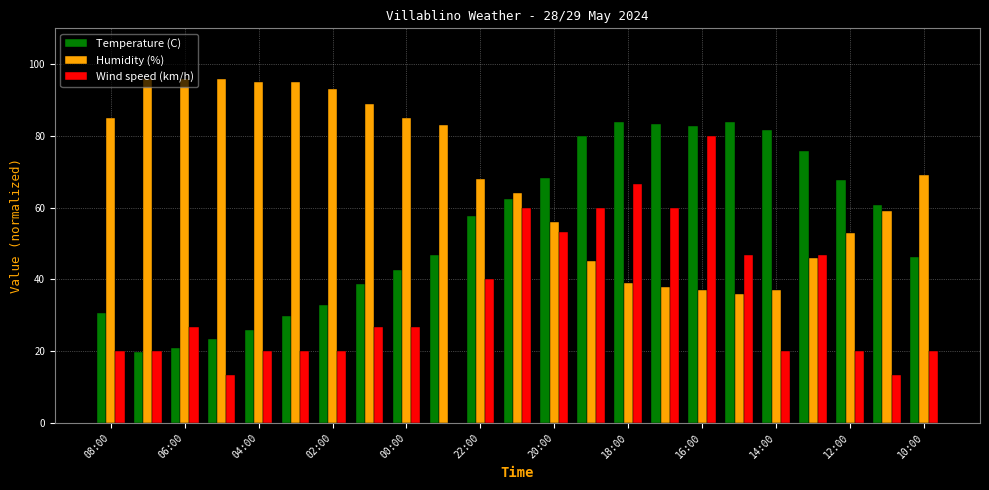

What is the sum of all Temperature (C) values?

1245.7